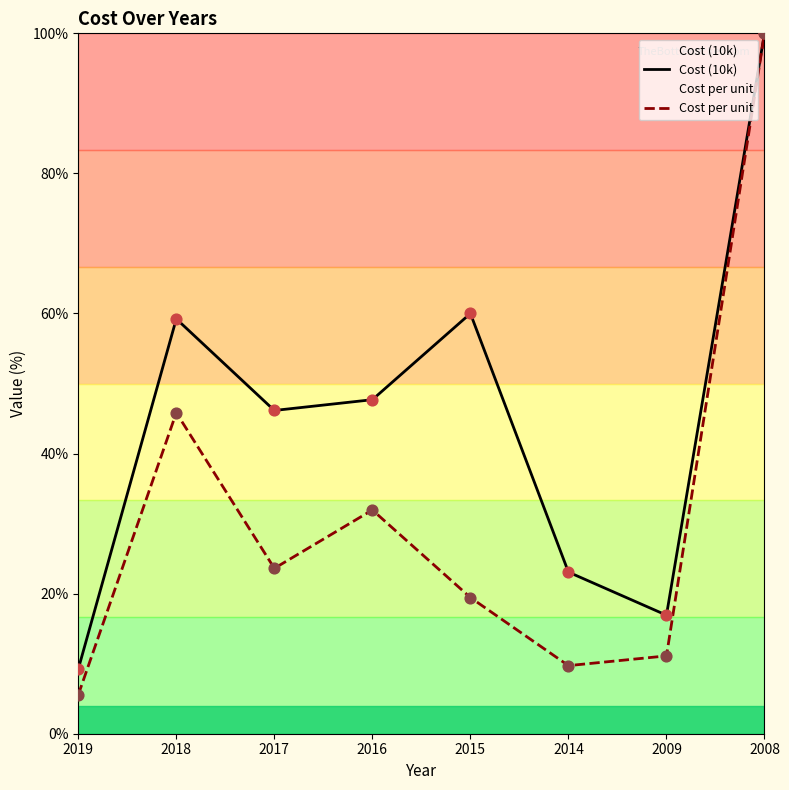

At which category is the sum across all series the highest?

2008